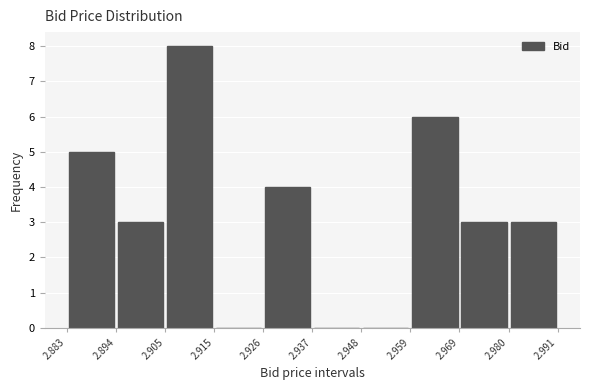

Reading left to right, list every bar in this chart as the range it spans on the x-axis followed by its height. The values are not printed on the chart, so give them approximately, as read against the axis.

2.883 to 2.894: 5
2.894 to 2.905: 3
2.905 to 2.915: 8
2.915 to 2.926: 0
2.926 to 2.937: 4
2.937 to 2.948: 0
2.948 to 2.959: 0
2.959 to 2.969: 6
2.969 to 2.980: 3
2.980 to 2.991: 3